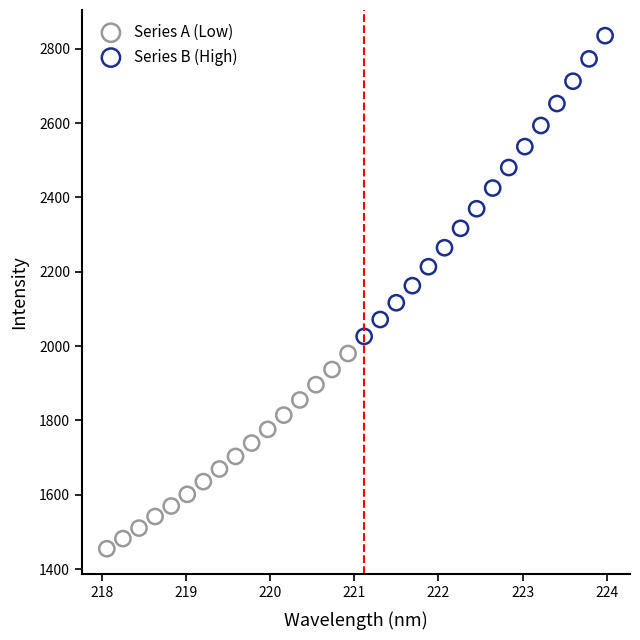

Which series reaches the minimum Y coordinate?

Series A (Low)